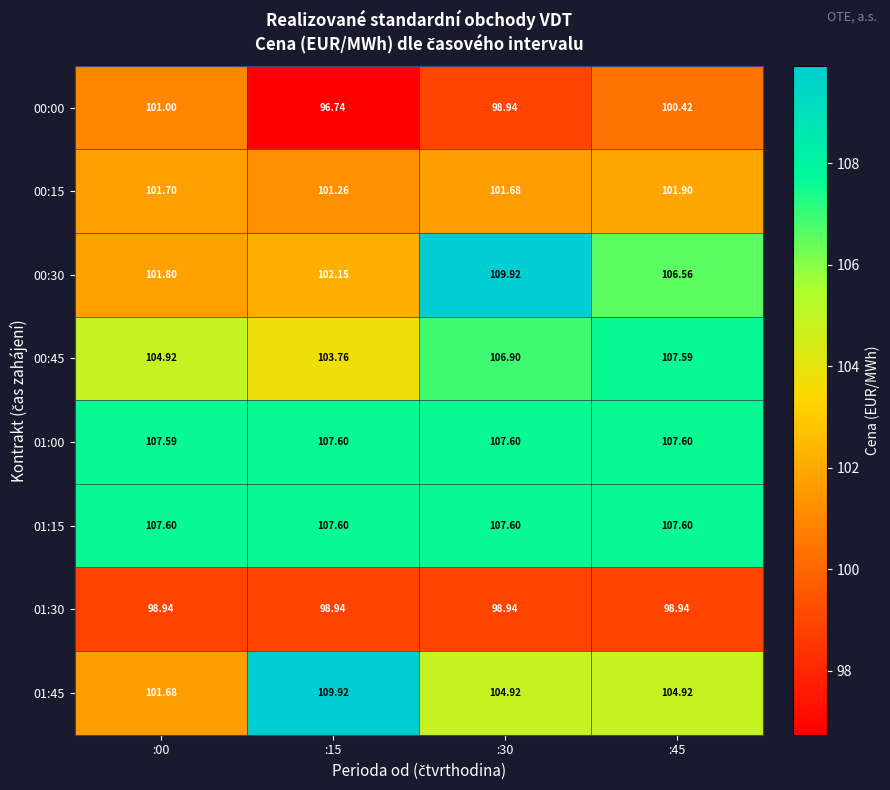

Is the value of 00:30 at :30 greater than the value of 01:30 at :00?

Yes